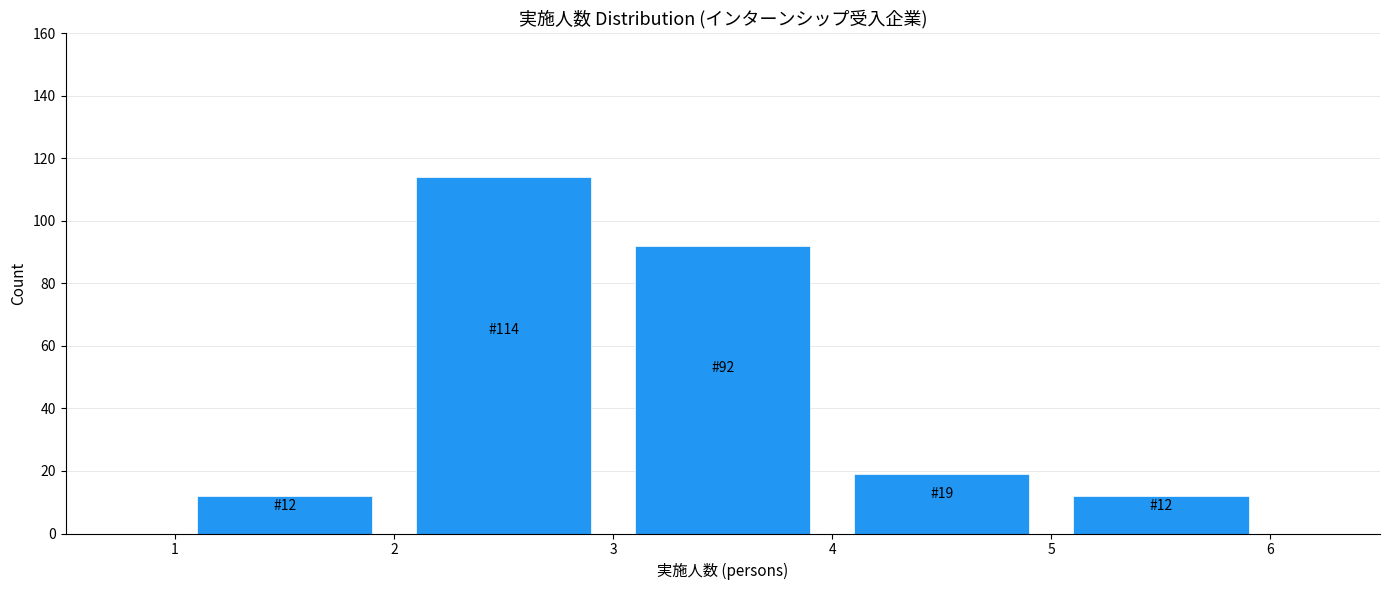

Which range on the x-axis has the tallest bar?

2 to 3